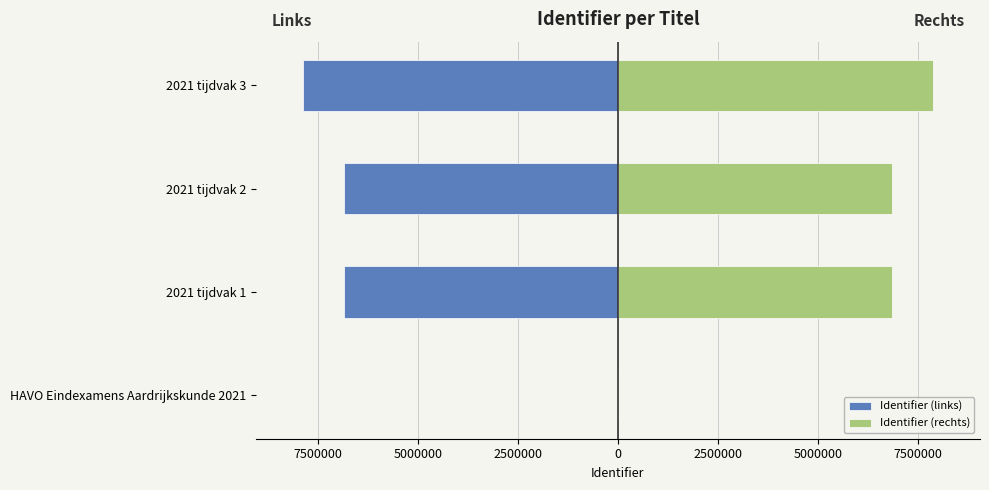

At 2021 tijdvak 2, list the series in order from smallest to largest.

Identifier (links), Identifier (rechts)